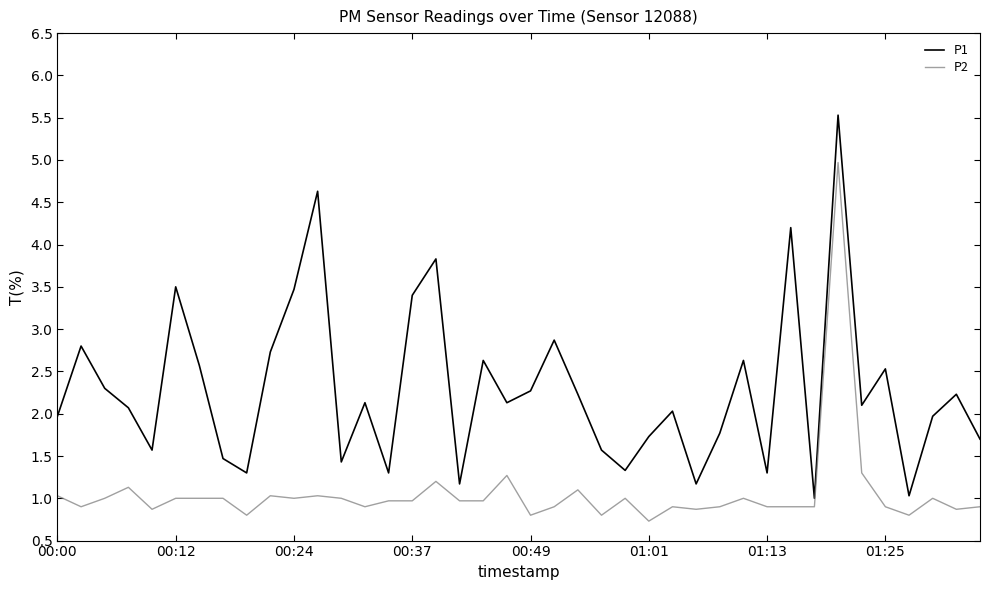

What is the maximum value for P2?

5.0